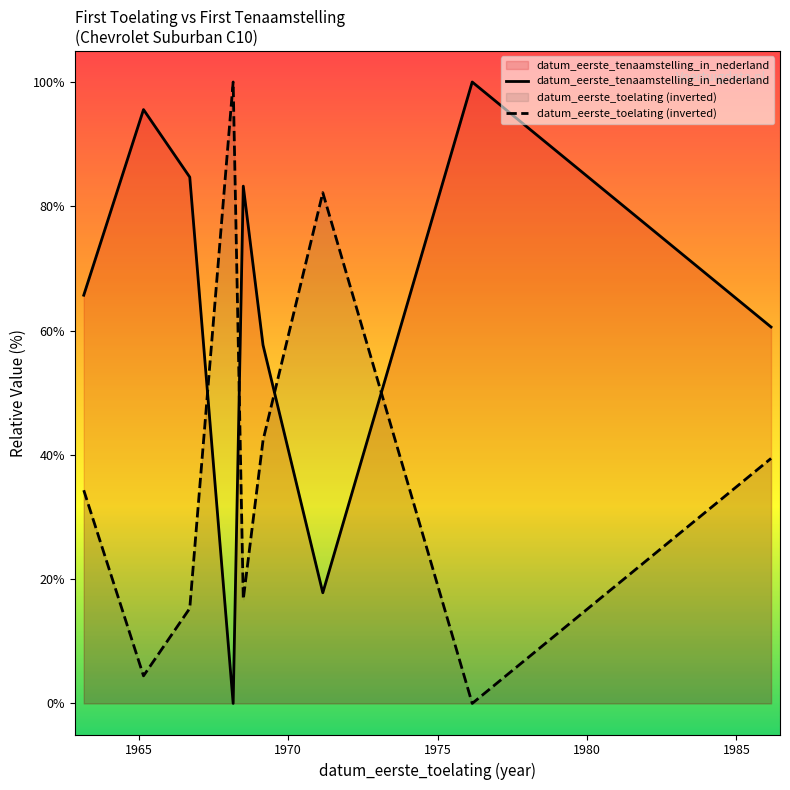

How many lines are shown in the chart?

2